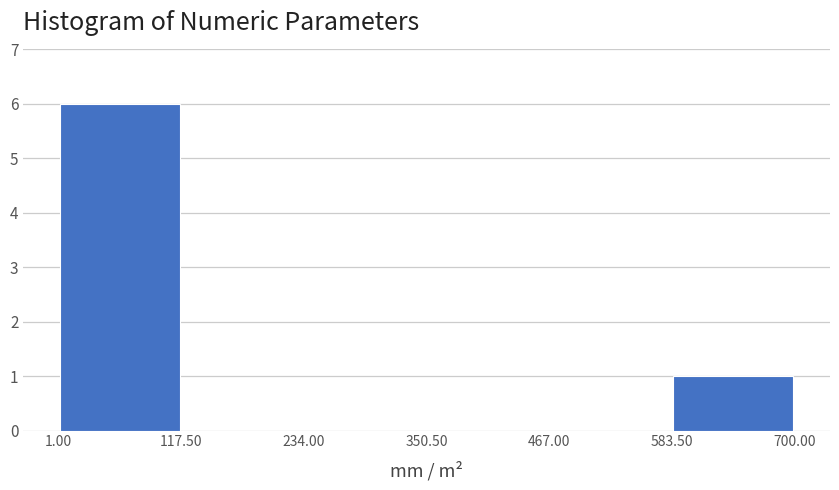

Reading left to right, transcribe this chart: for each bar, give the range it covers on the x-axis and its height. The values are not printed on the chart, so give them approximately, as read against the axis.

1.00 to 117.50: 6
117.50 to 234.00: 0
234.00 to 350.50: 0
350.50 to 467.00: 0
467.00 to 583.50: 0
583.50 to 700.00: 1